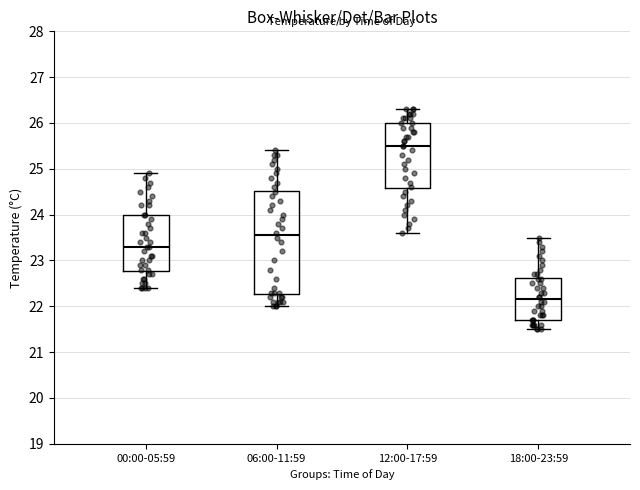

Reading left to right, read every box against the y-axis: the position of its median line, the range the box covers, and the ends of its whiskers. The values are not printed on the chart, so give them approximately, as read against the axis.

00:00-05:59: median 23.3, box 22.8 to 24.0, whiskers 22.4 to 24.9
06:00-11:59: median 23.6, box 22.3 to 24.5, whiskers 22.0 to 25.4
12:00-17:59: median 25.5, box 24.6 to 26.0, whiskers 23.6 to 26.3
18:00-23:59: median 22.2, box 21.7 to 22.6, whiskers 21.5 to 23.5